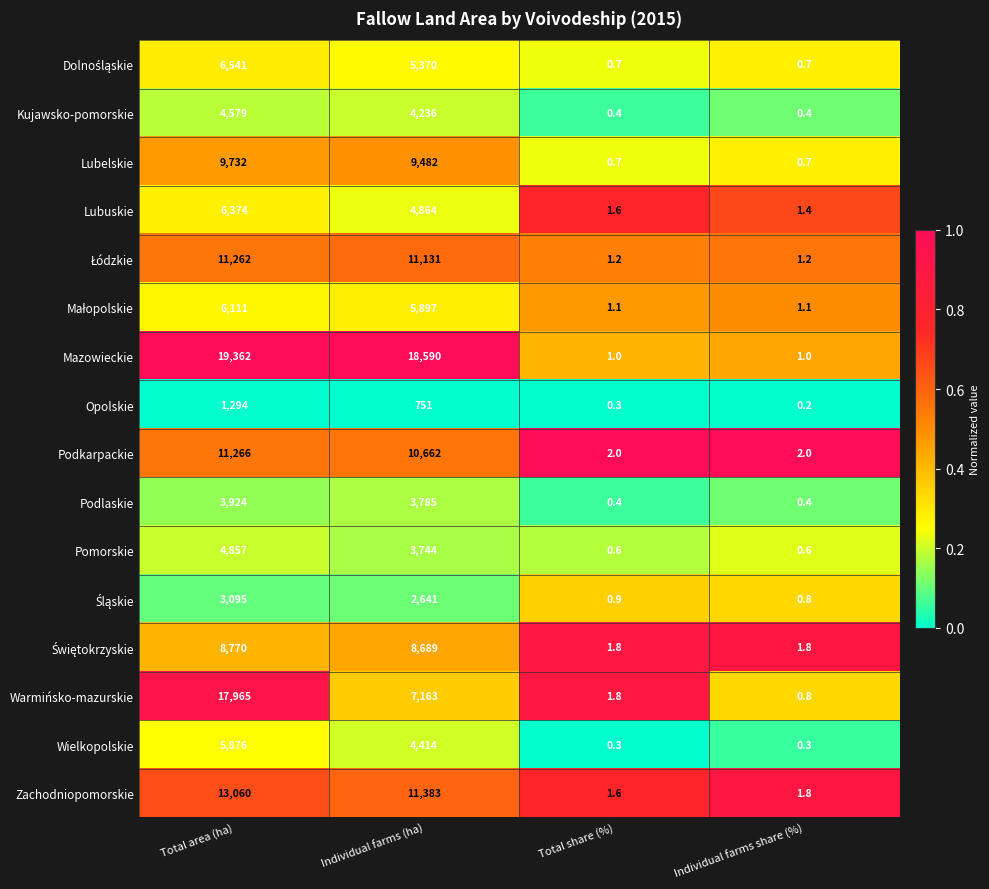

What value does the Opolskie series have at Total area (ha)?

1294.0